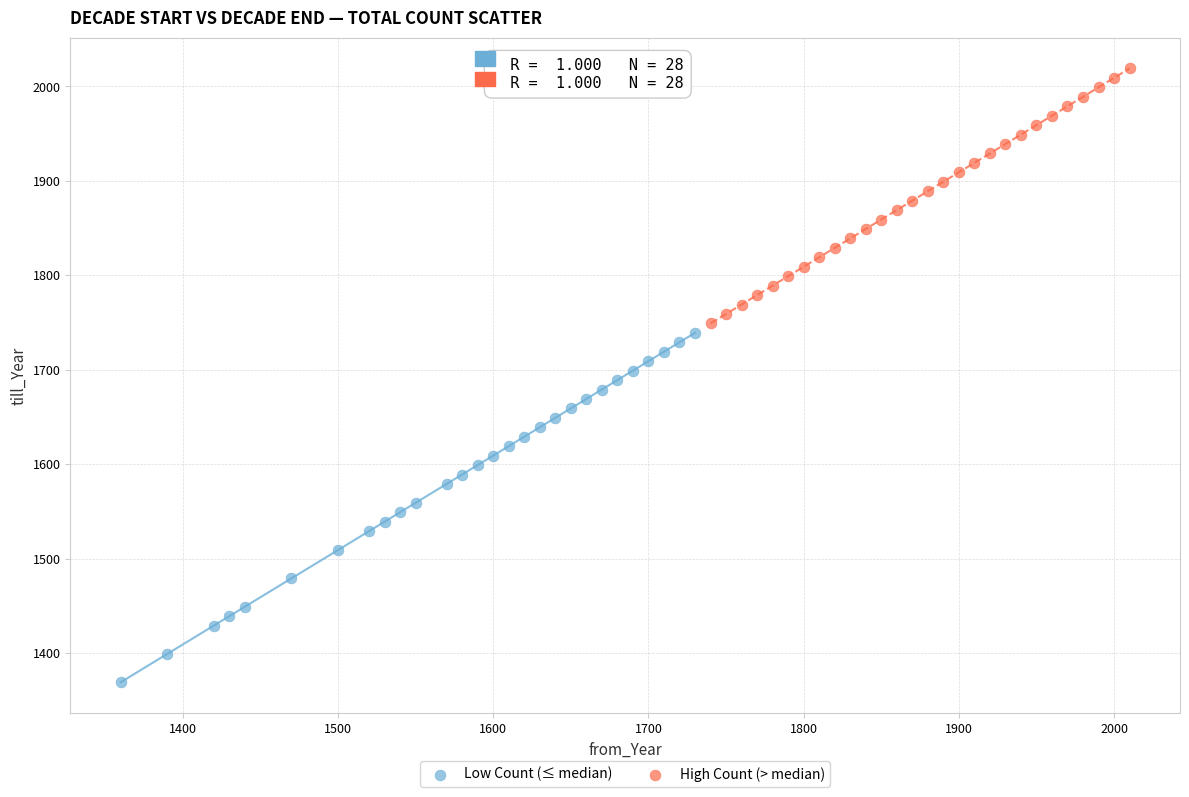

Which series contains the lowest Y value?

Low Count (≤ median)